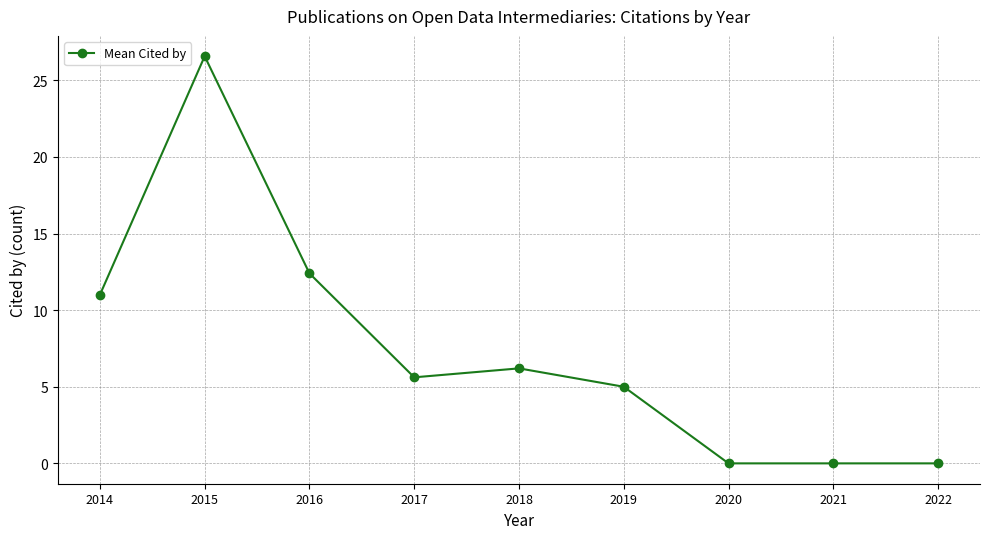

Count the number of data series in this chart.

1